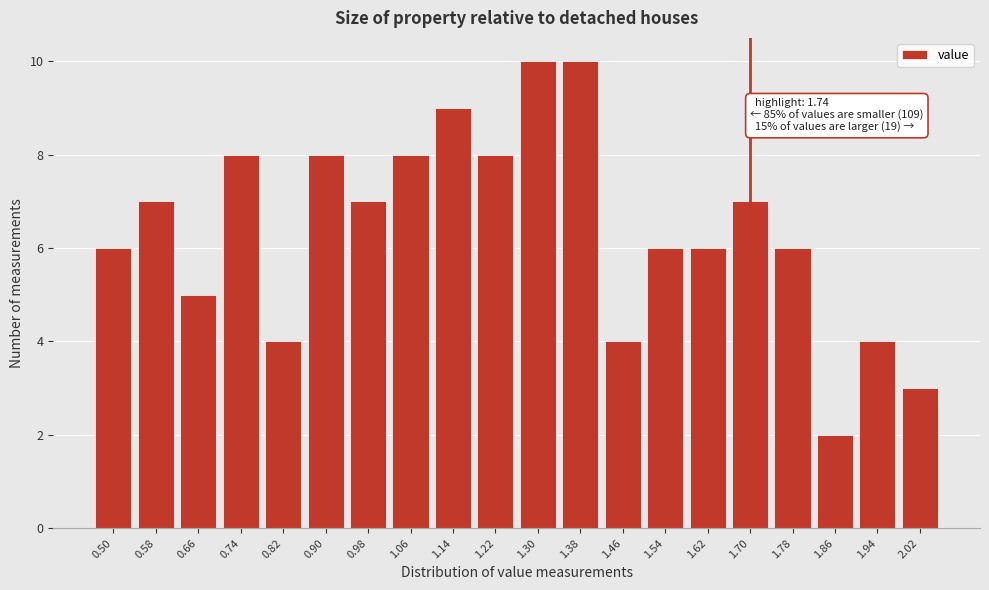

Reading left to right, list all the values displayed in this chart.

0.50=6	0.58=7	0.66=5	0.74=8	0.82=4	0.90=8	0.98=7	1.06=8	1.14=9	1.22=8	1.30=10	1.38=10	1.46=4	1.54=6	1.62=6	1.70=7	1.78=6	1.86=2	1.94=4	2.02=3